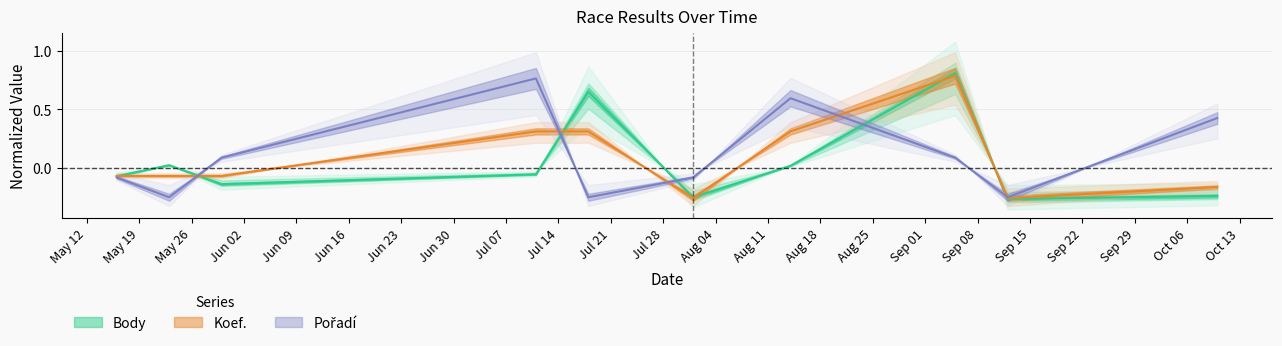

Which category has the highest value in the Koef. series?

2020-09-05